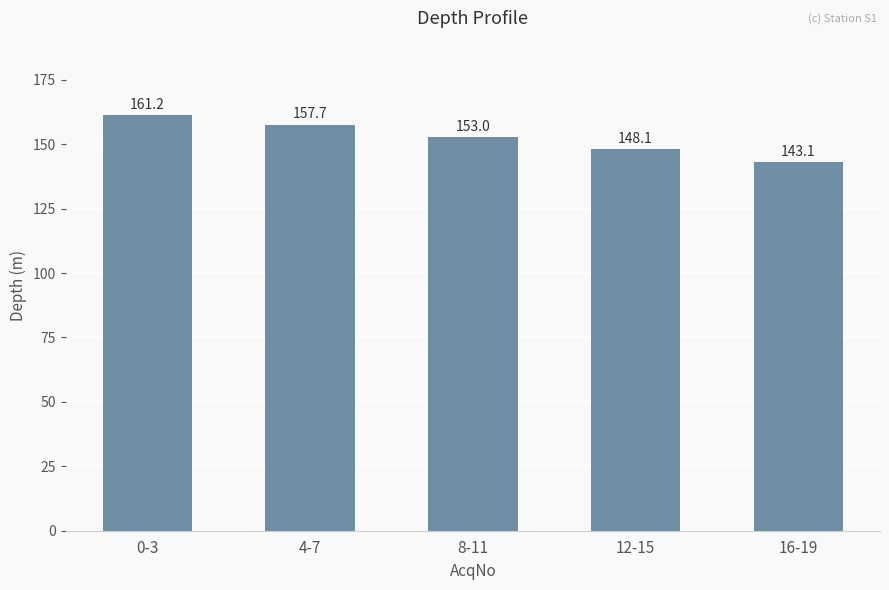

The value at 12-15 is 216.1. True or false?

False